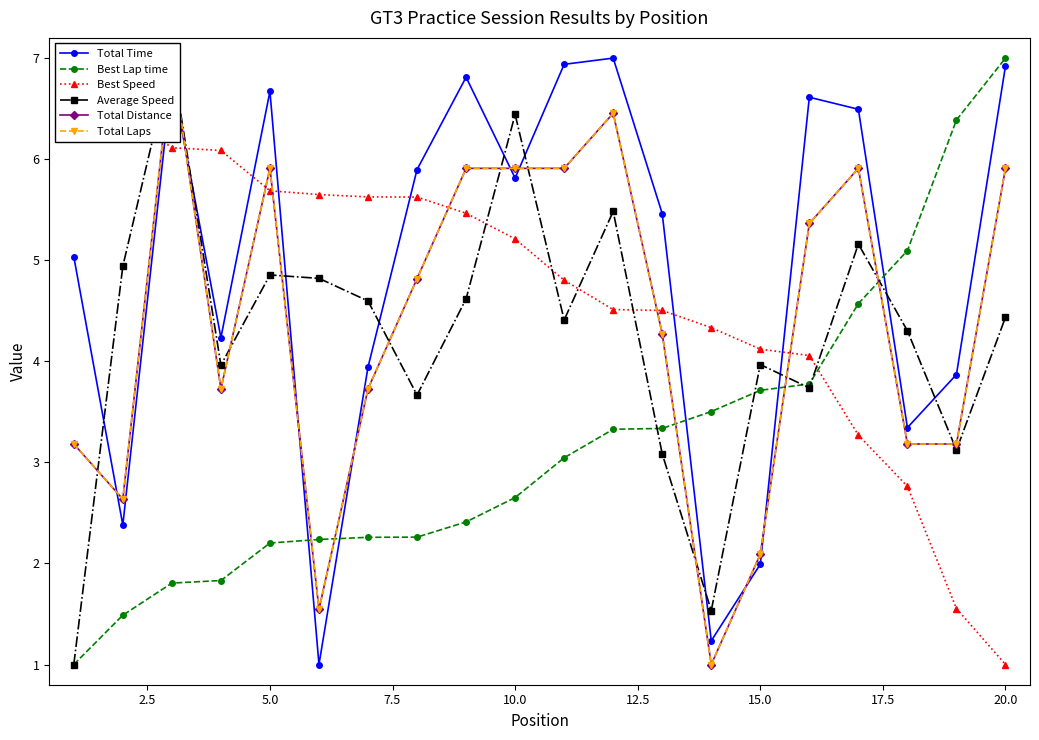

What is the maximum value for Best Lap time?

7.0